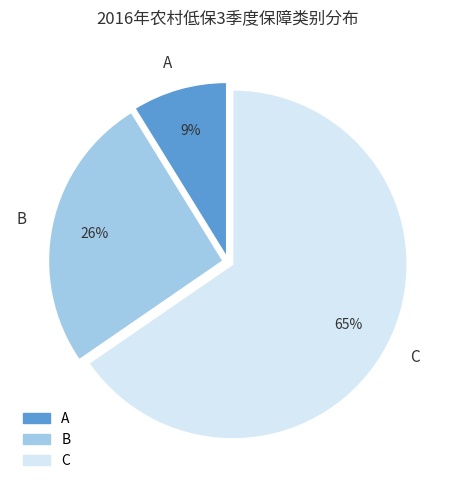

Count the number of slices in the pie.

3